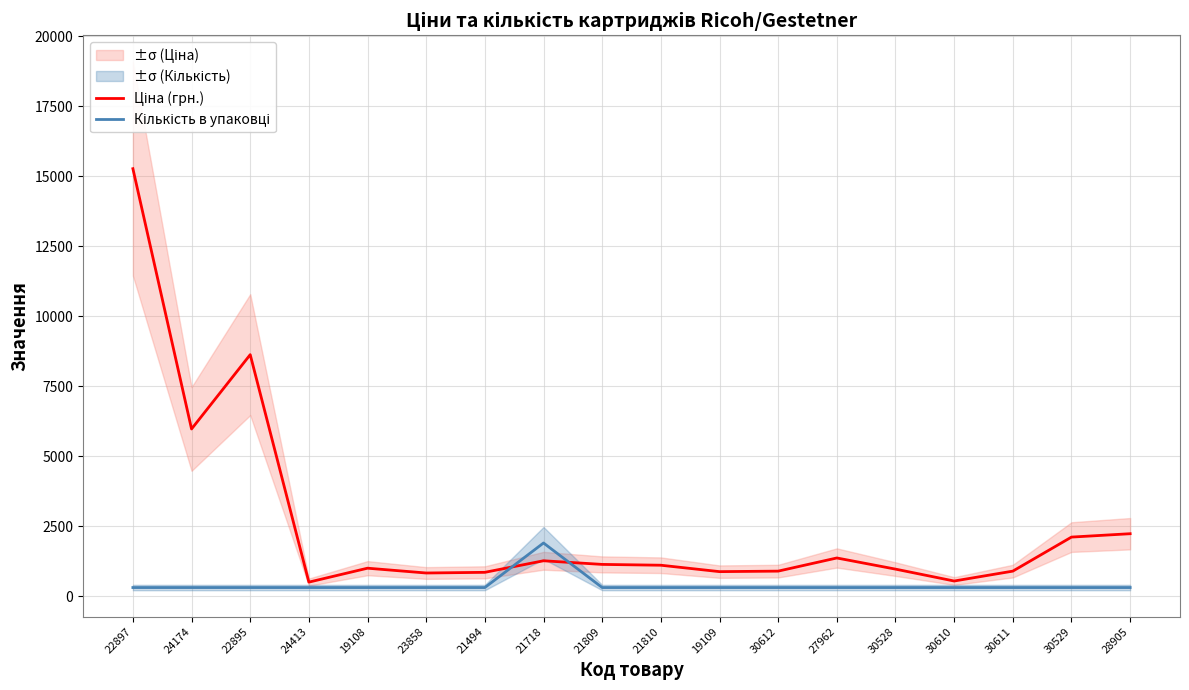

Where does the Ціна (грн.) series first go above 1115?

22897